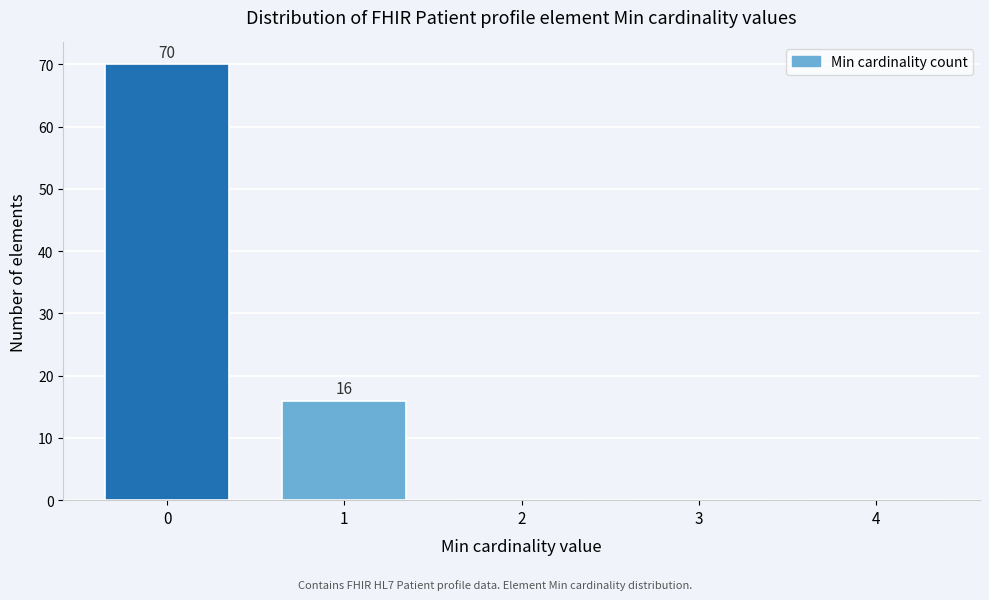

Reading left to right, list all the values displayed in this chart.

0=70	1=16	2=0	3=0	4=0